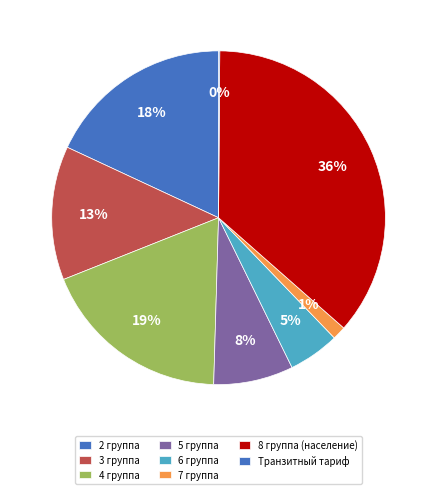

Which slice is the largest?

8 группа (население)